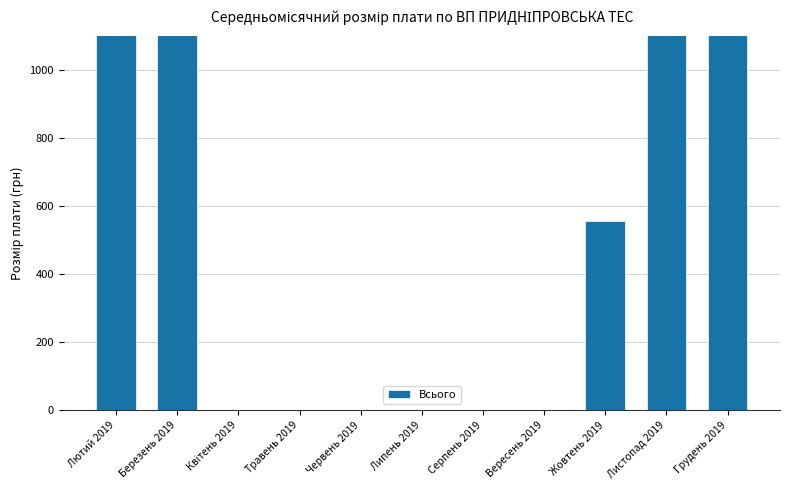

How many bars are there in total?

11